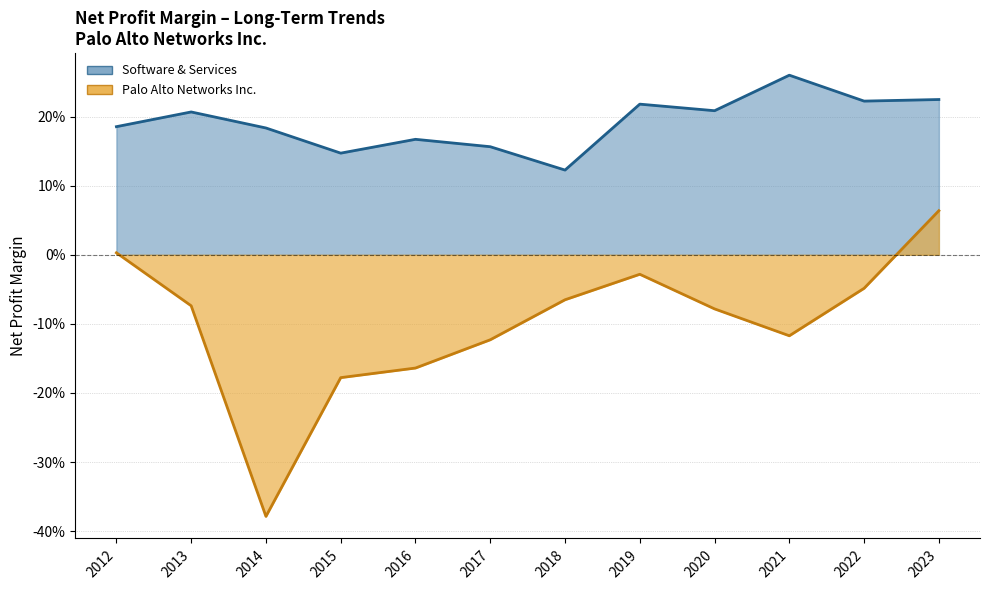

True or false: Software & Services and Palo Alto Networks Inc. cross at least once.

False